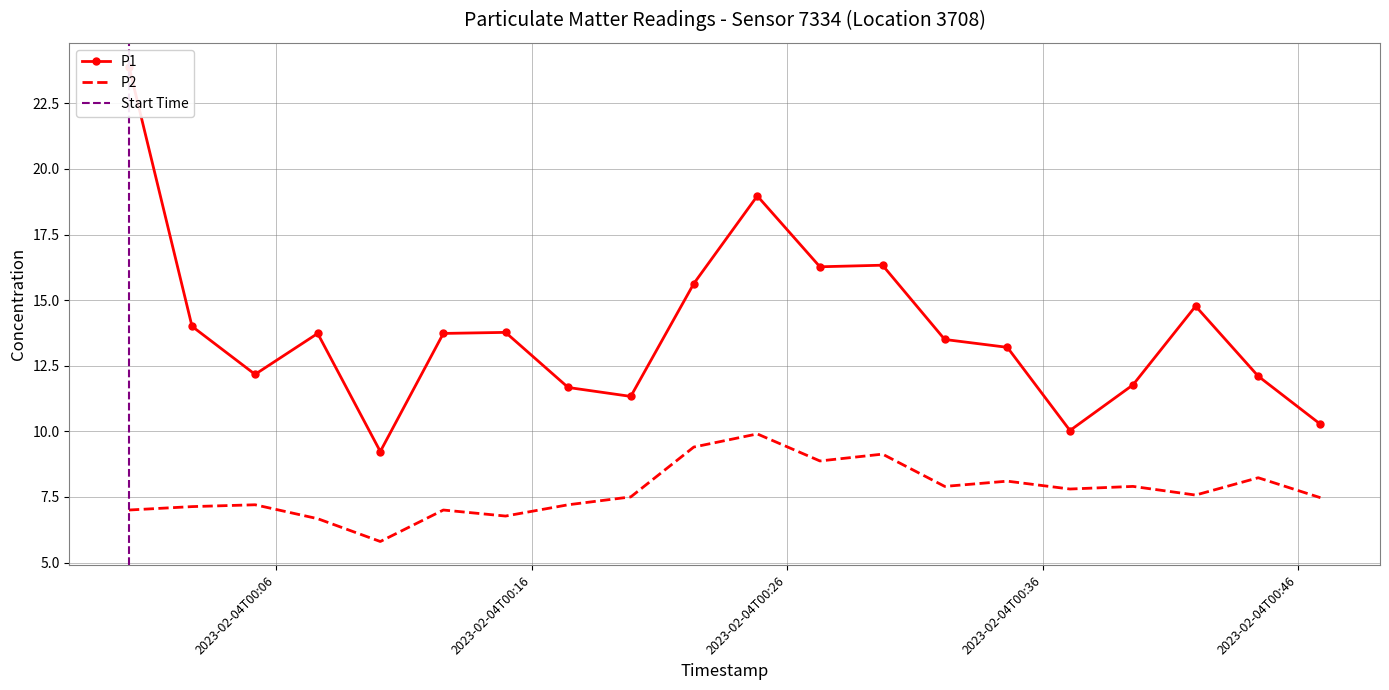

True or false: P2 and P1 cross at least once.

False